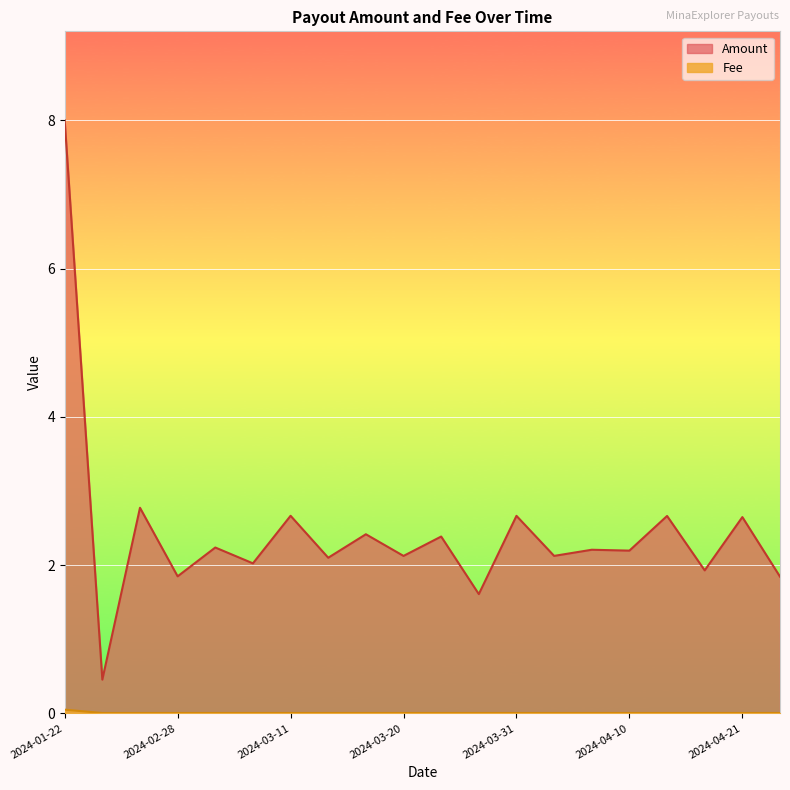

True or false: Fee and Amount intersect in this chart.

False